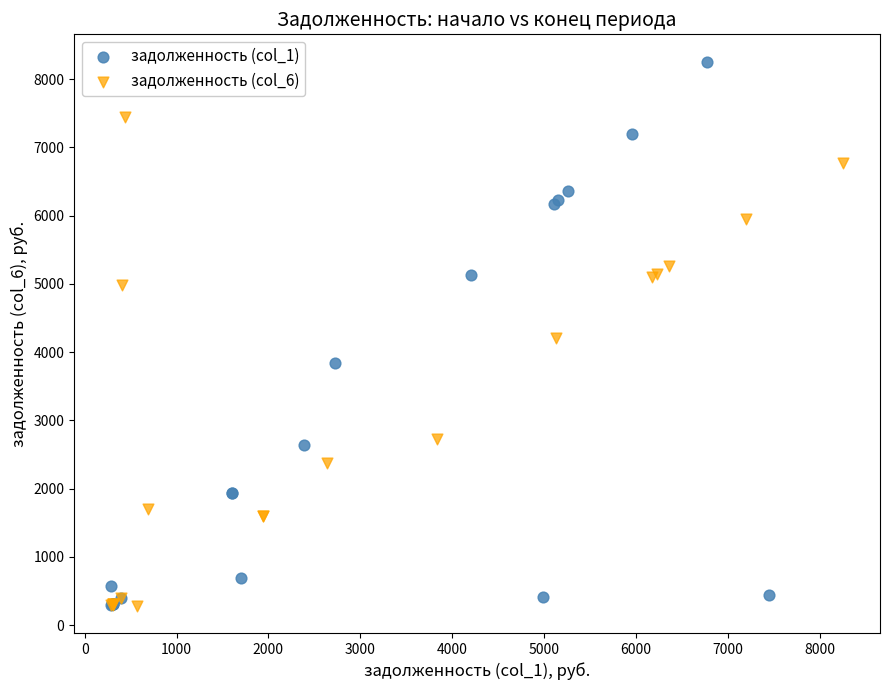

Which series contains the highest Y value?

задолженность (col_1)